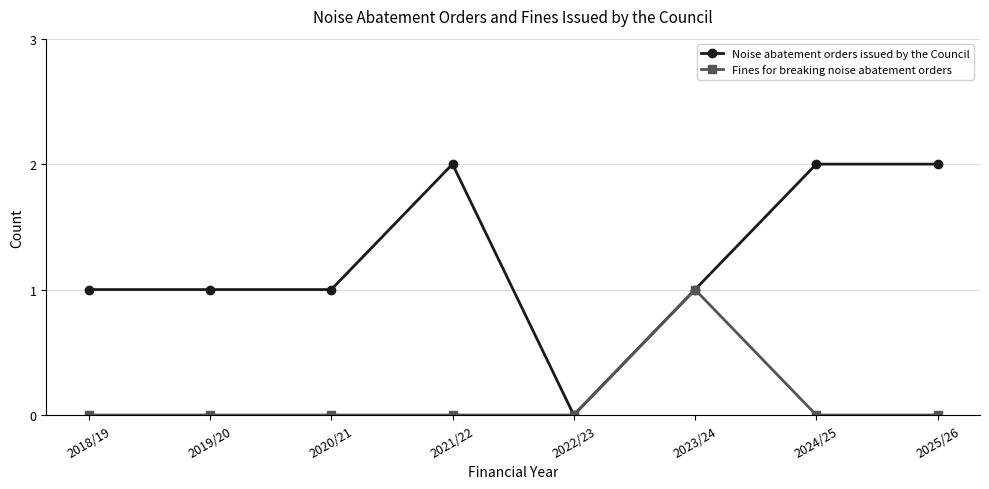

Does the chart display data point markers on the line(s)?

Yes